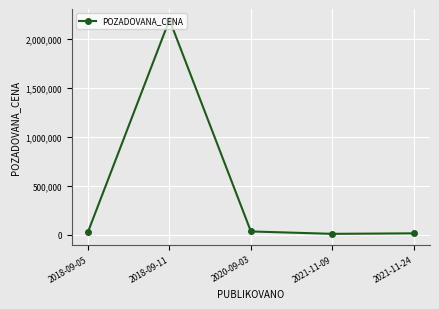

What is the sum of all values?

2280570